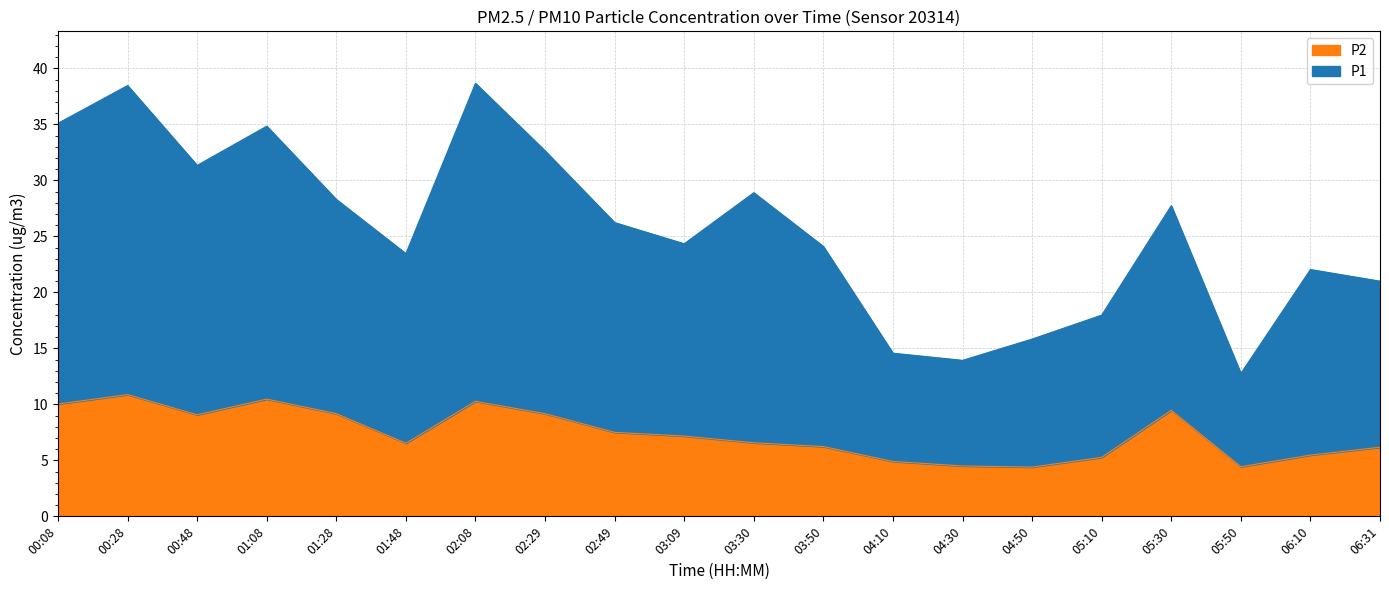

What is the total value across all series at 06:31?

21.0